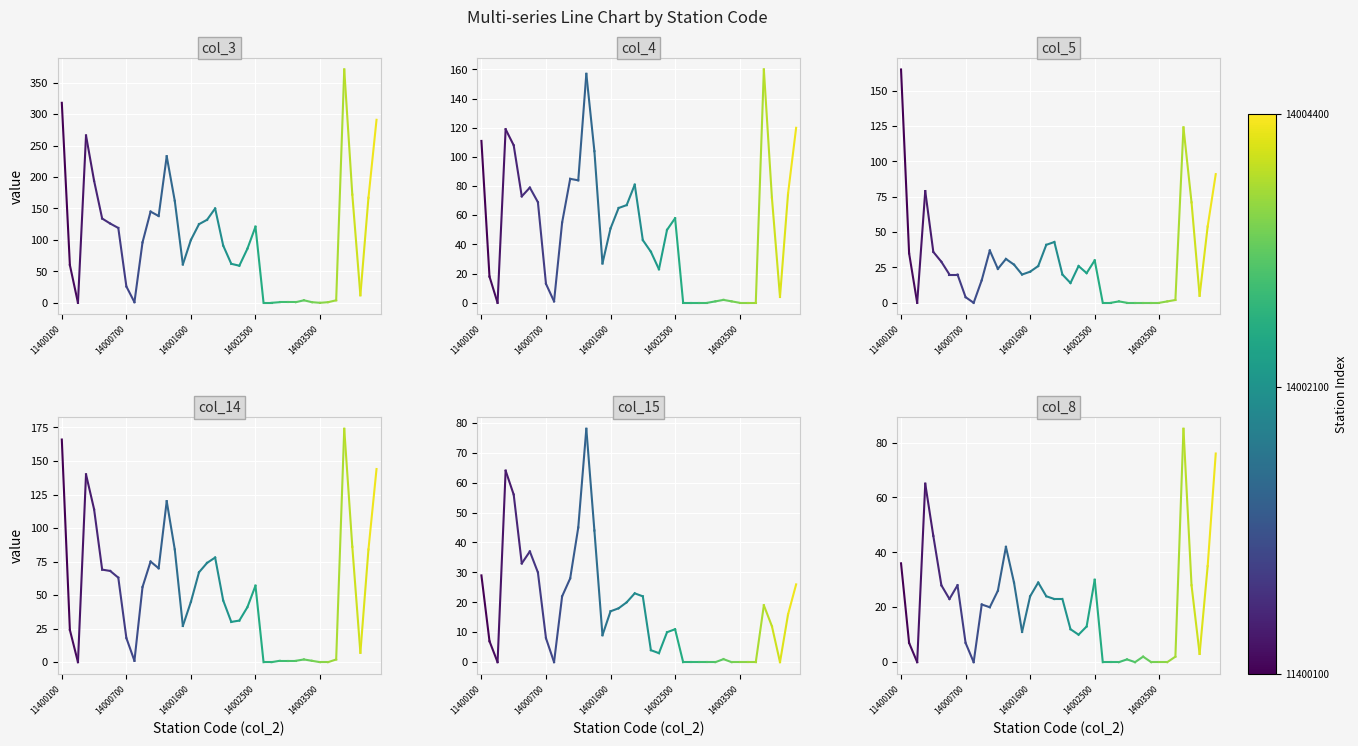

The col_4 series shows 111 at 11400100. True or false?

True